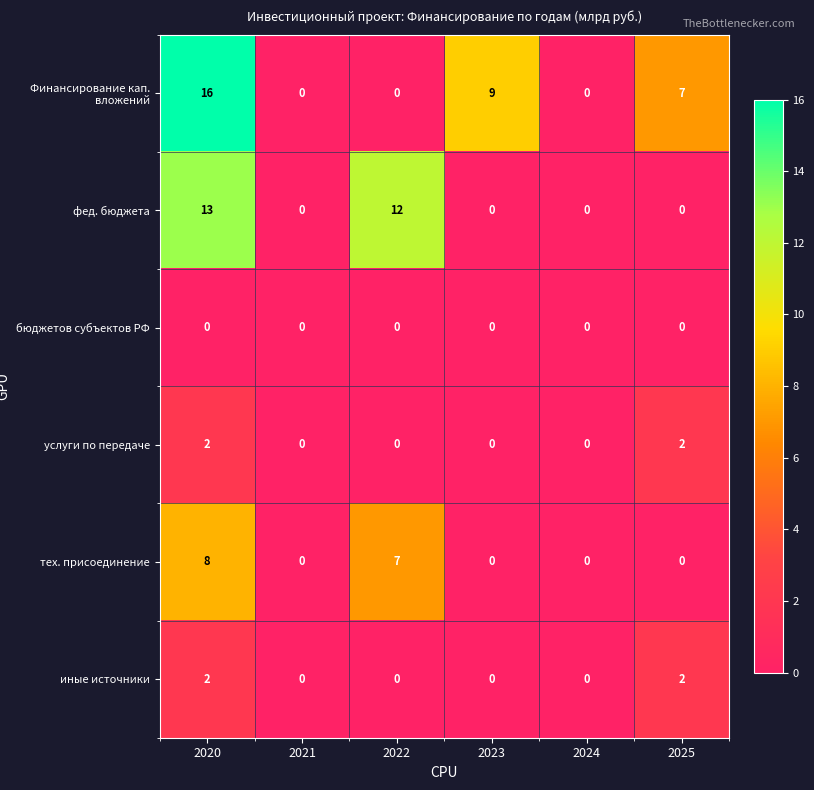

What is the total value across all series at 2022?

19